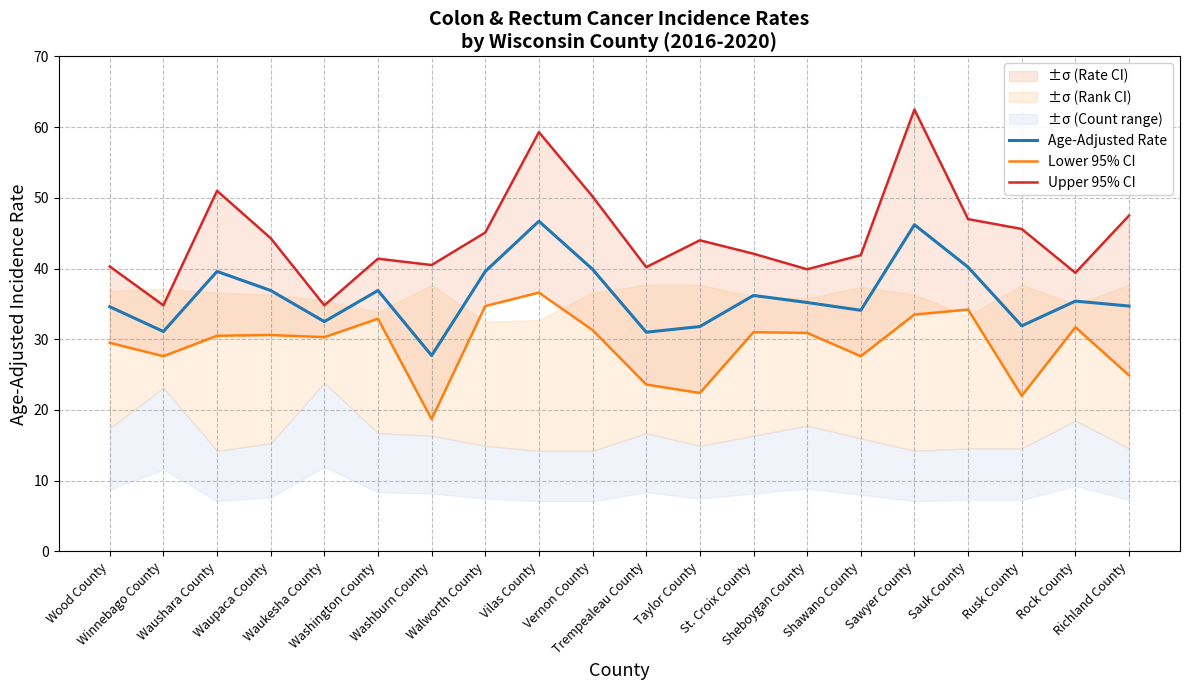

What is the total value across all series at Wood County?

104.4